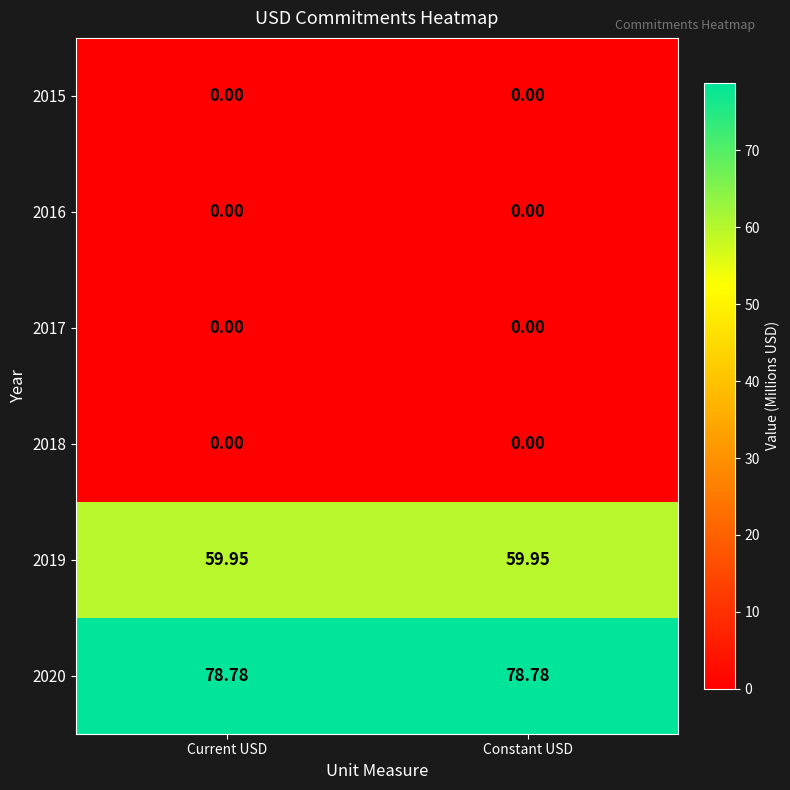

Is the value of 2019 at Current USD greater than the value of 2016 at Current USD?

Yes